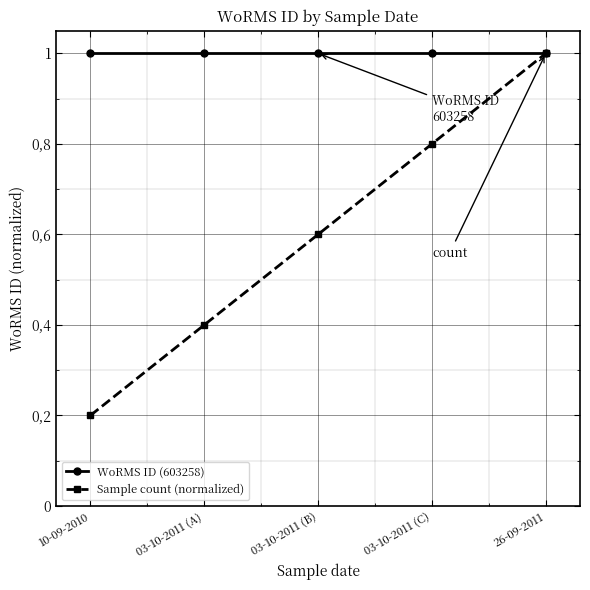

Is the value of WoRMS ID (603258) at 03-10-2011 (B) greater than the value of Sample count (normalized) at 26-09-2011?

No